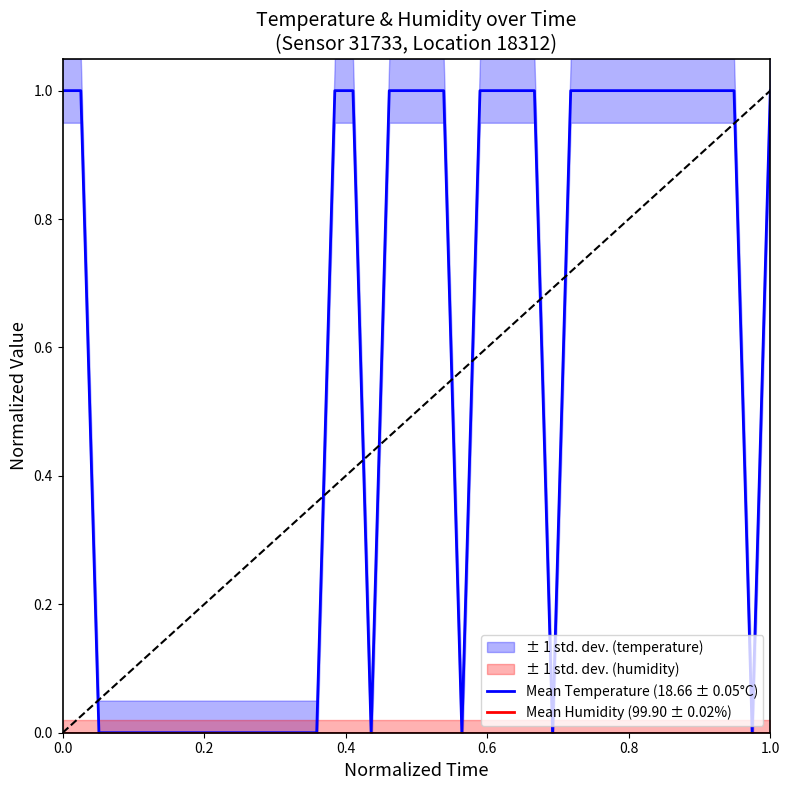

At how many categories does at least one series exceed 0?

23